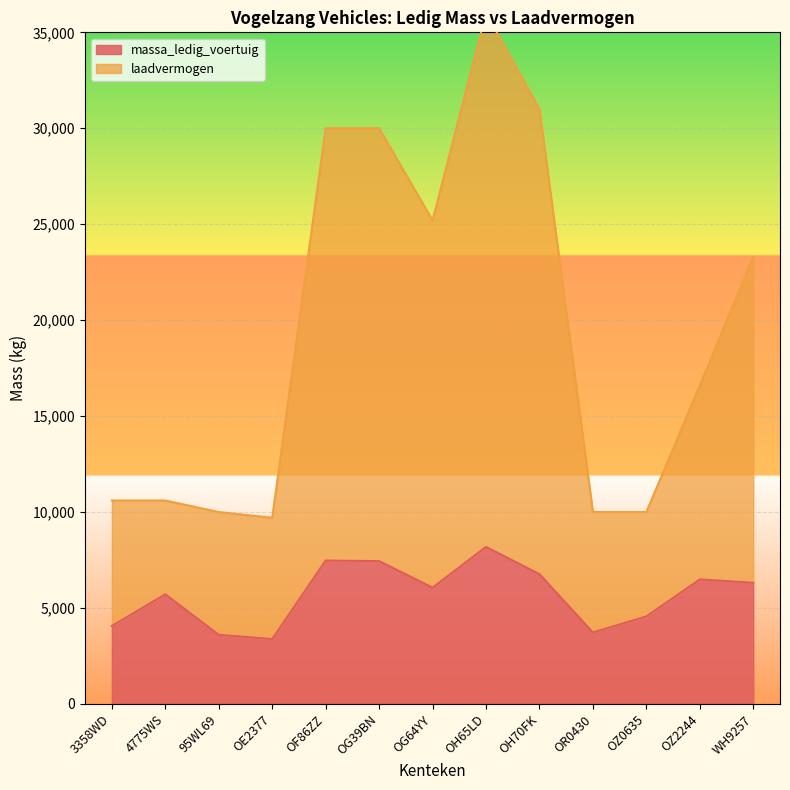

True or false: laadvermogen and massa_ledig_voertuig cross at least once.

False